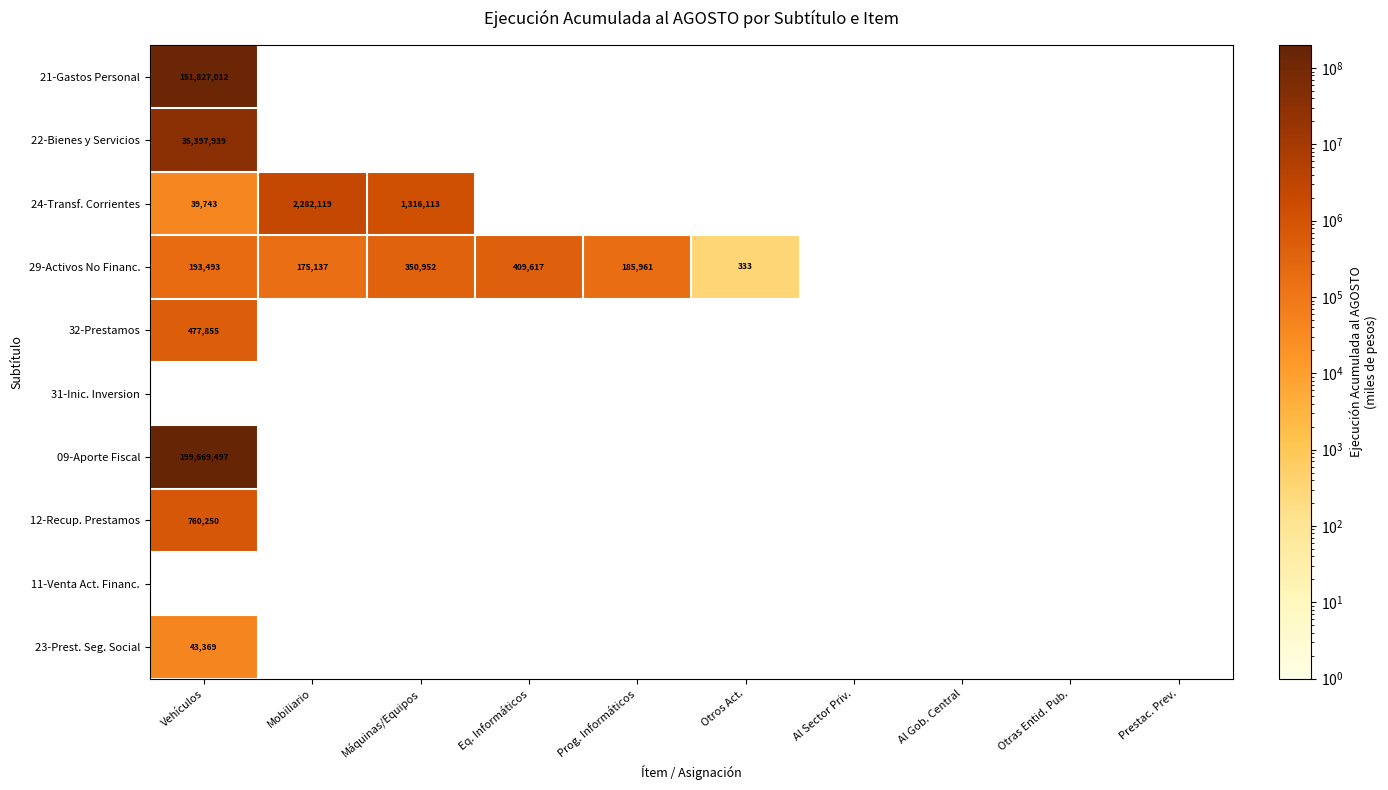

How many values in the 12-Recup. Prestamos series exceed 0?

1